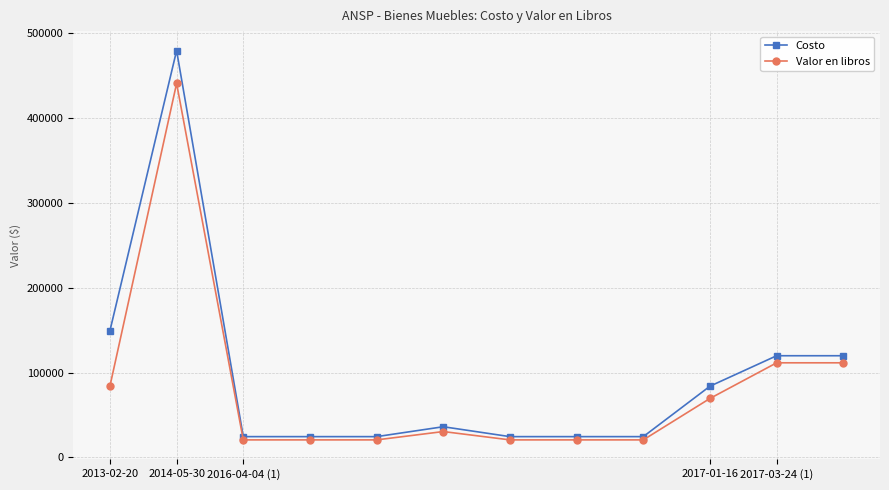

What is the value of the Costo point at the 11th from the left?

119836.0